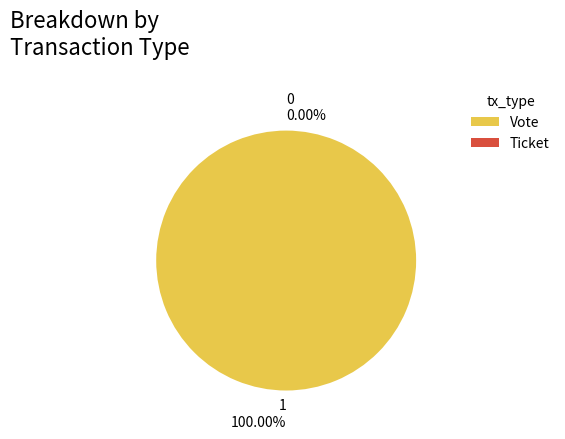

What is the total percentage of Vote and Ticket?

100.0%